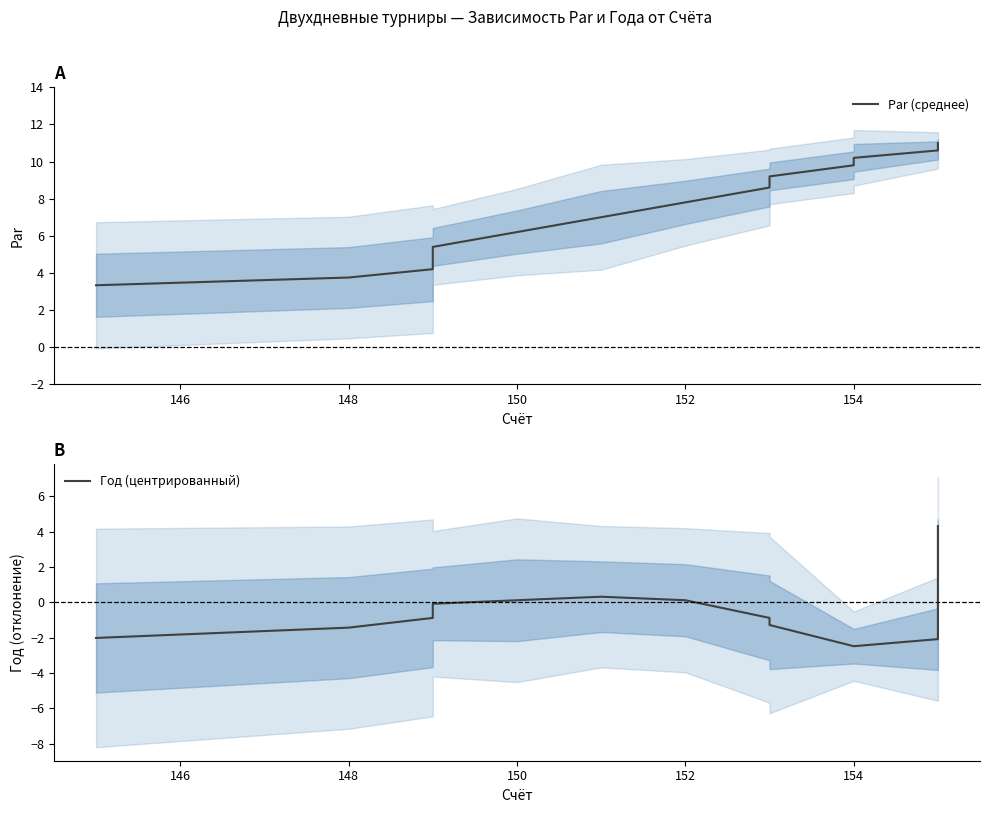

Which series has the largest total across all categories?

Par (среднее)